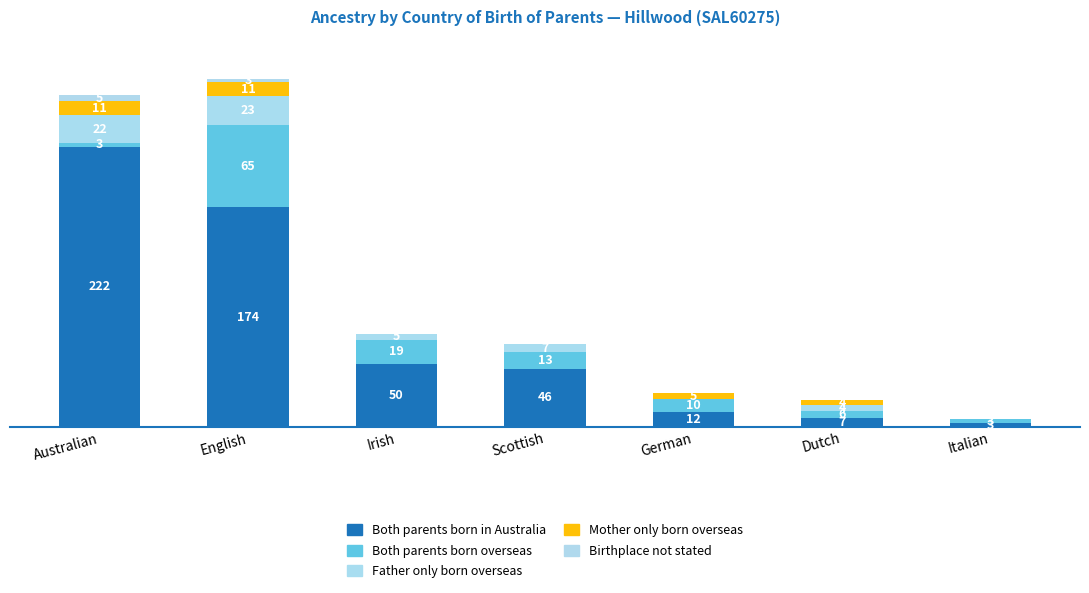

Are the bars grouped side by side (vs. stacked)?

No